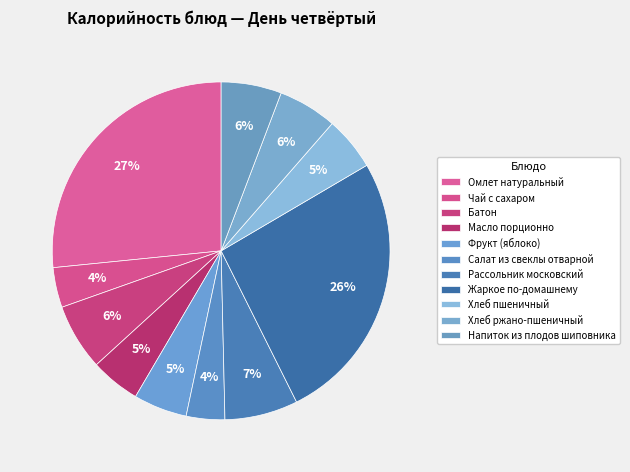

To the nearest percent, what is the difference between the Рассольник московский and Хлеб ржано-пшеничный slice percentages?

1%